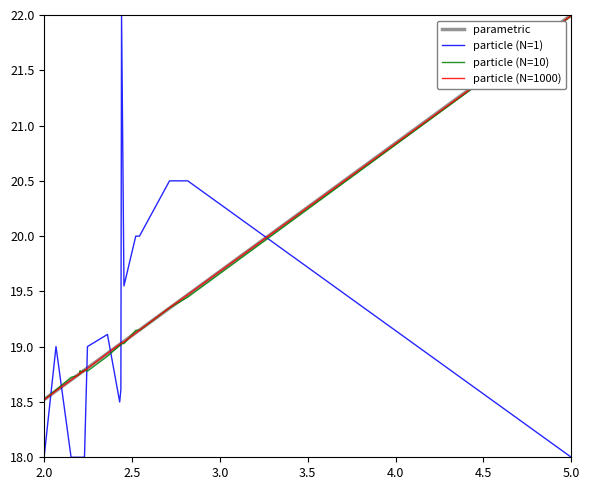

What is the greatest value displayed?

22.0